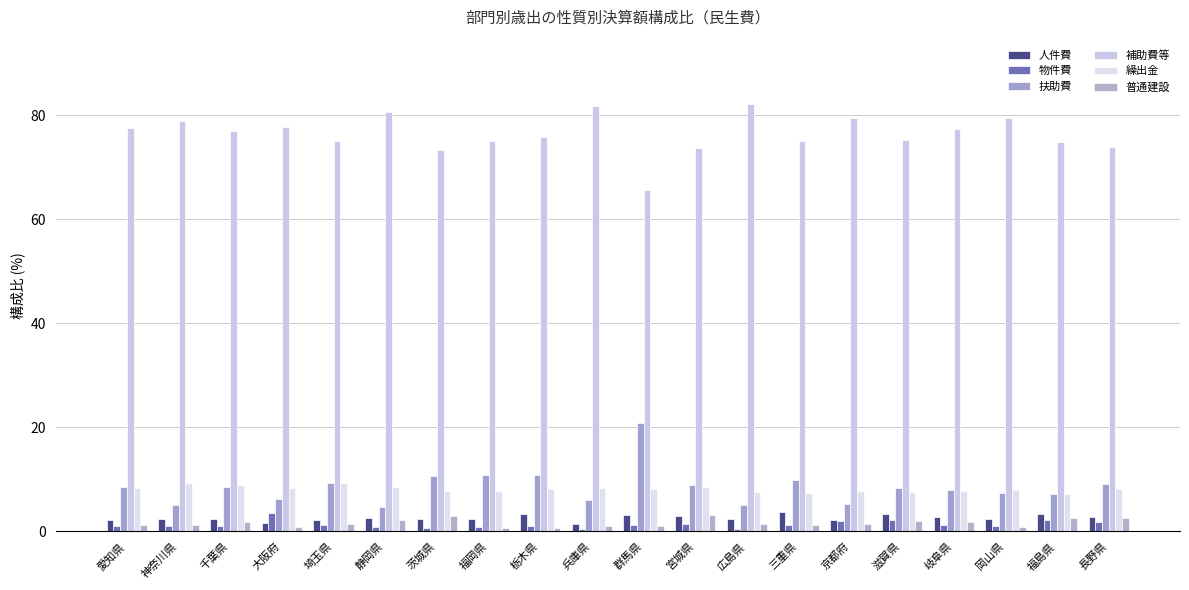

How many bars are there in each group?

6